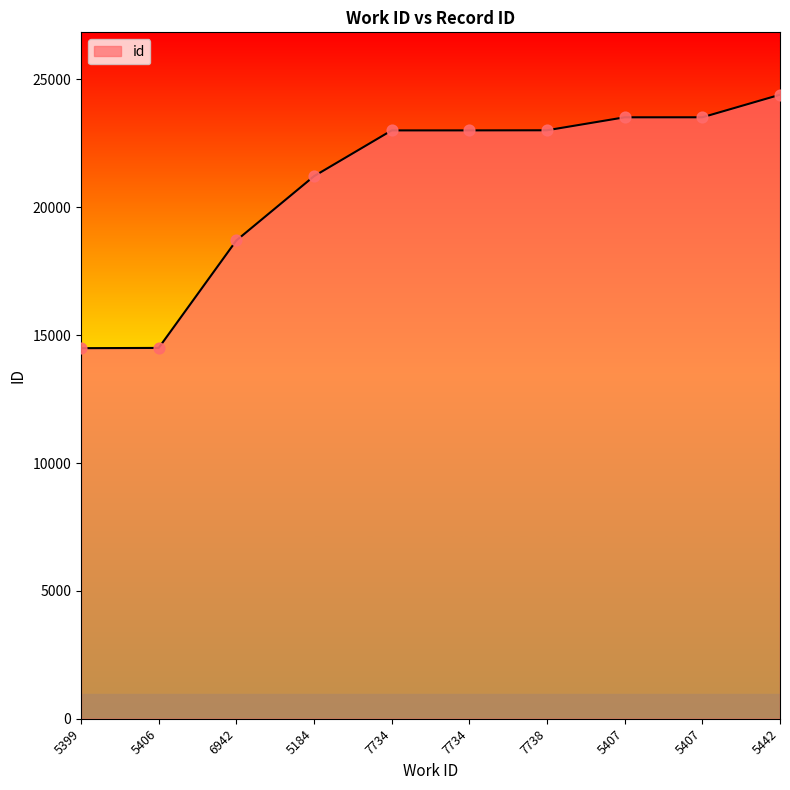

Does the chart have visible grid lines?

No